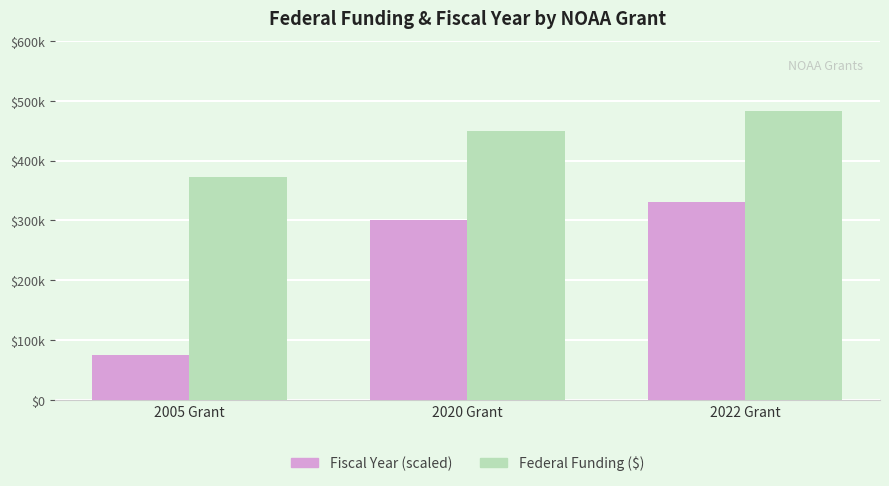

Reading left to right, what are all the values shown in this chart?

Fiscal Year (scaled): 75000	300000	330000
Federal Funding ($): 372113	450000	483173